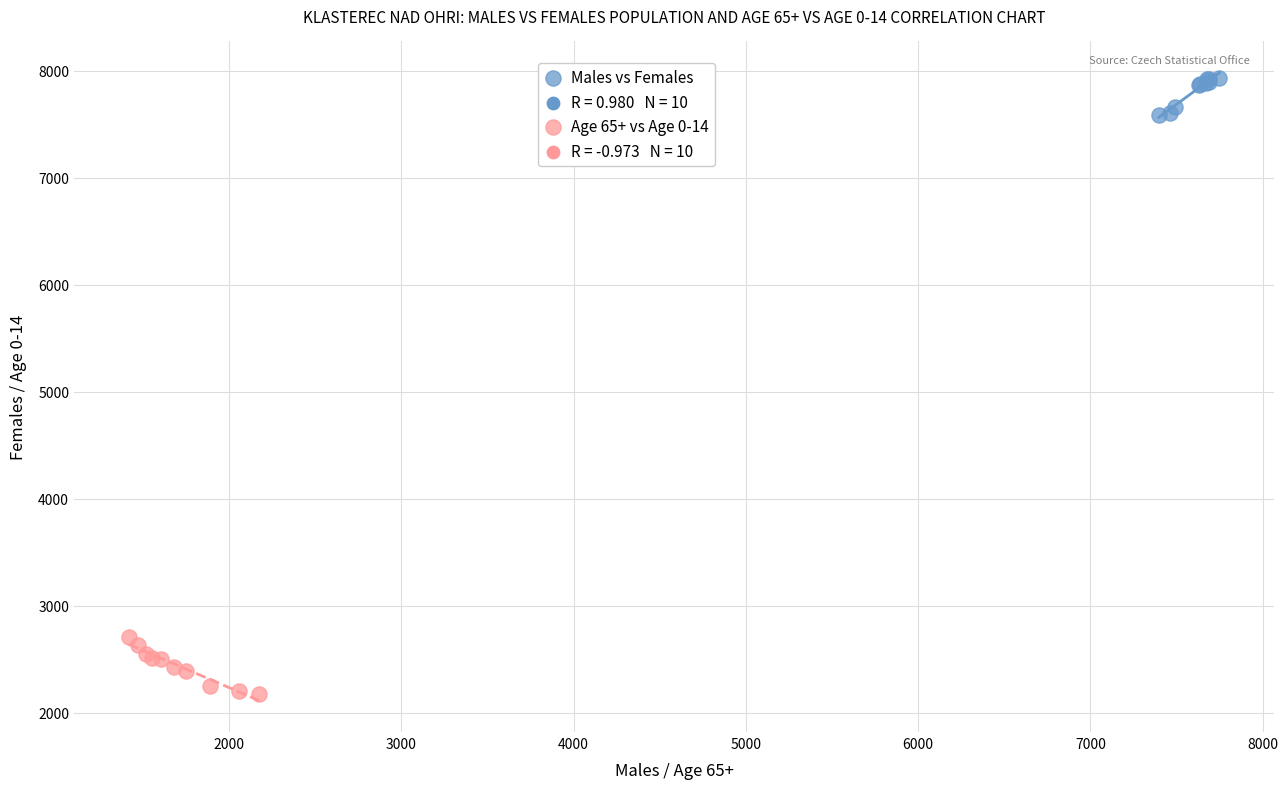

Which series contains the highest Y value?

Males vs Females